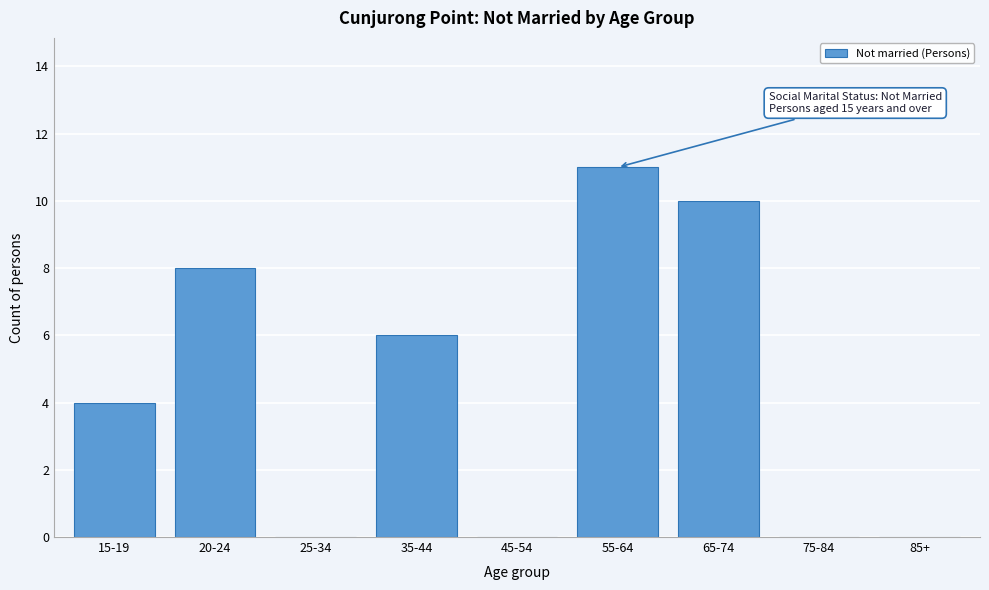

Reading right to left, list all the values displayed in this chart.

85+=0	75-84=0	65-74=10	55-64=11	45-54=0	35-44=6	25-34=0	20-24=8	15-19=4